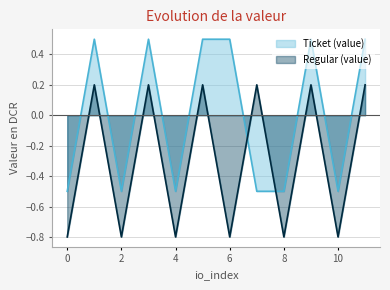

What is the maximum value for Ticket (value)?

0.5